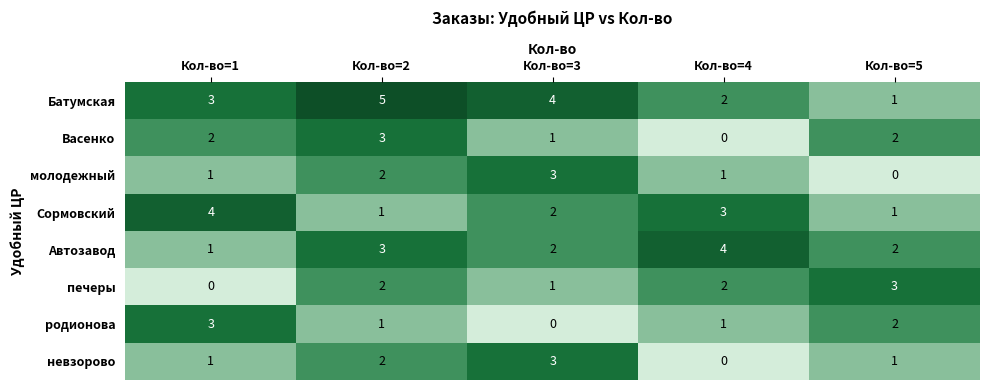

Which series has the largest total across all categories?

Батумская